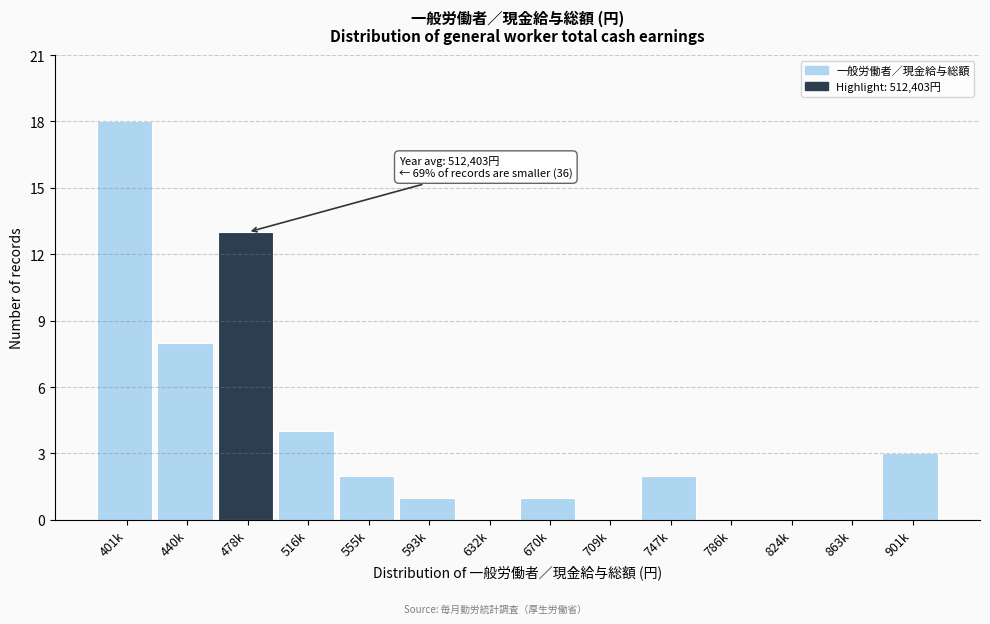

Reading left to right, extract all data points from this chart.

401k=18	440k=8	478k=13	516k=4	555k=2	593k=1	632k=0	670k=1	709k=0	747k=2	786k=0	824k=0	863k=0	901k=3